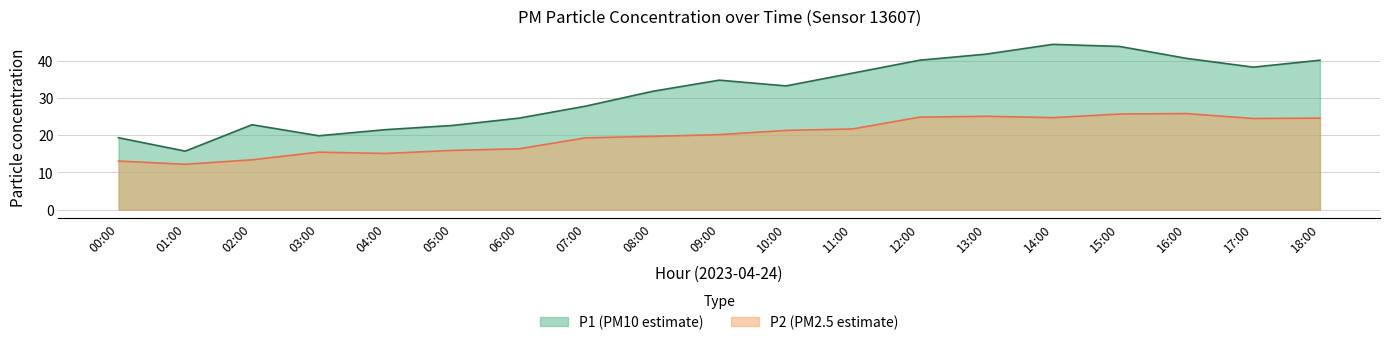

What is the minimum value for P2?

12.2